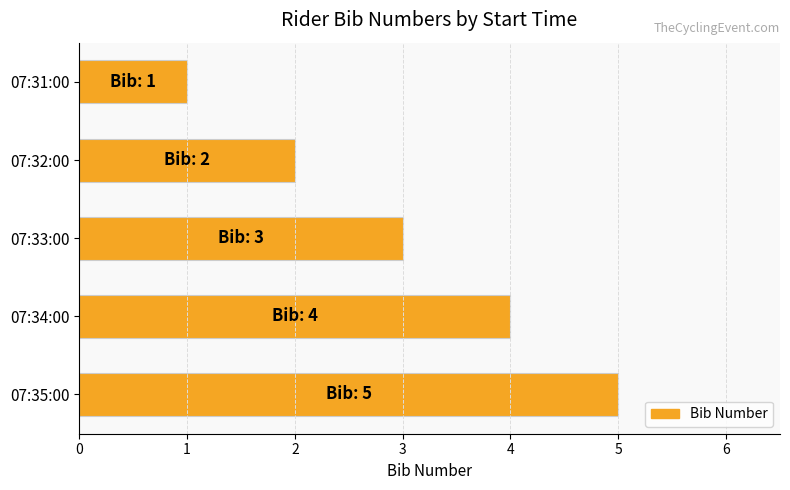

What is the sum of all values?

15